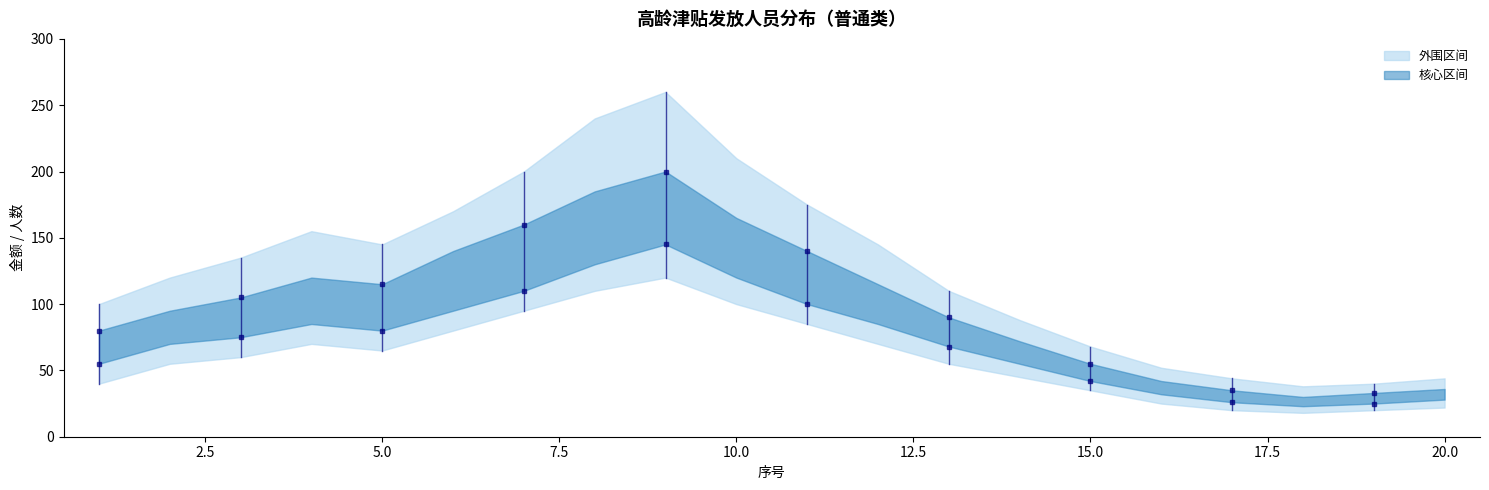

The mid_lower series shows 138 at 4. True or false?

False